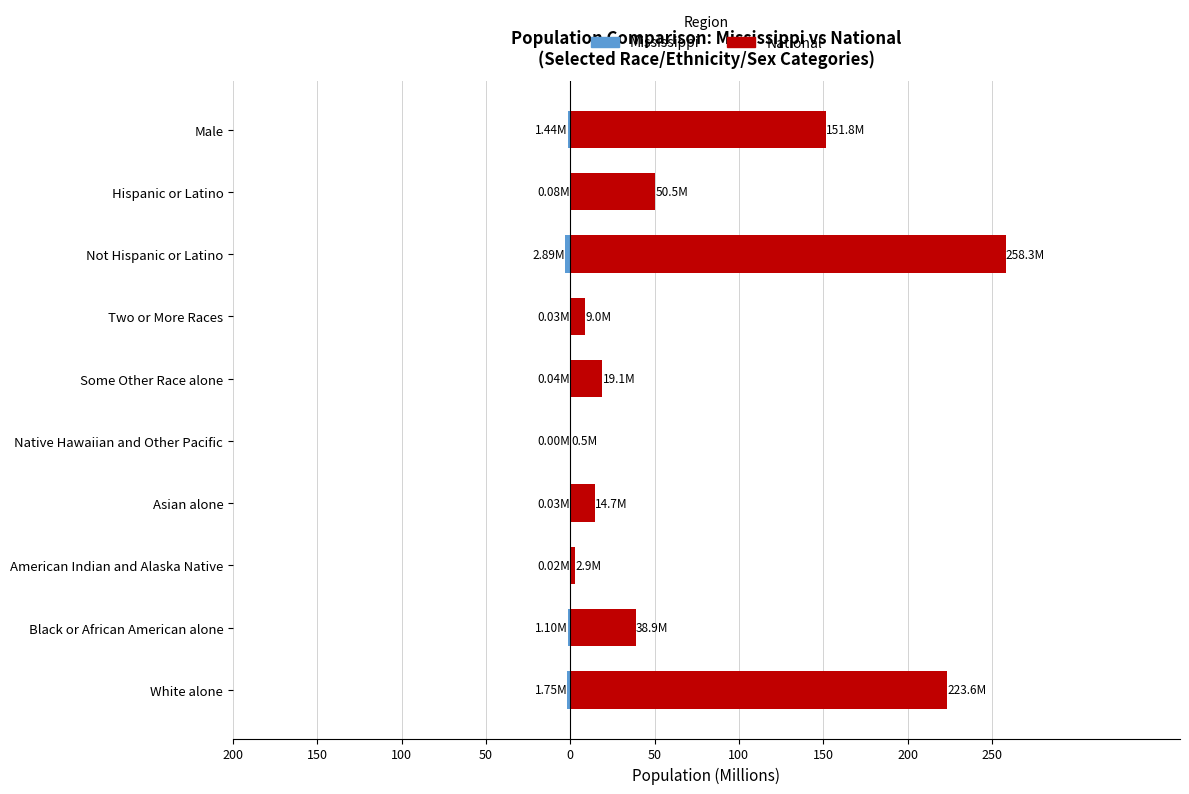

Is the value of Mississippi at Black or African American alone greater than the value of National at Hispanic or Latino?

No